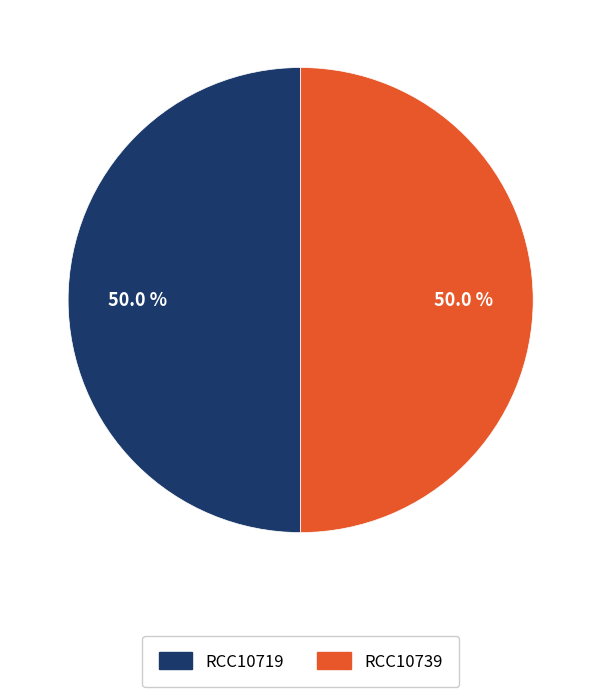

What is the ratio of the value at RCC10719 to the value at RCC10739?

1.0